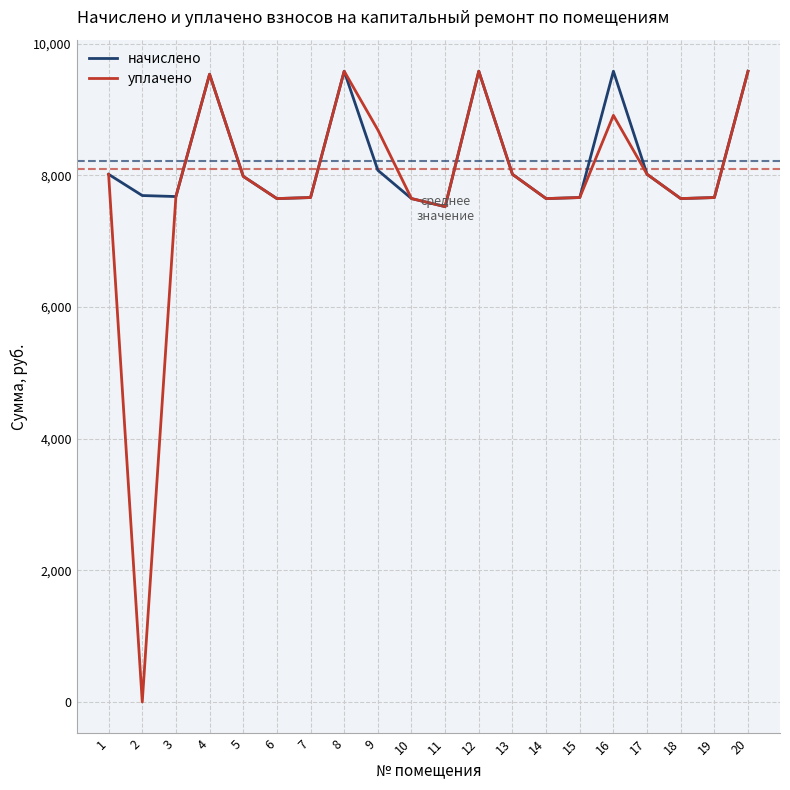

What is the total value across all series at 3?

15360.0